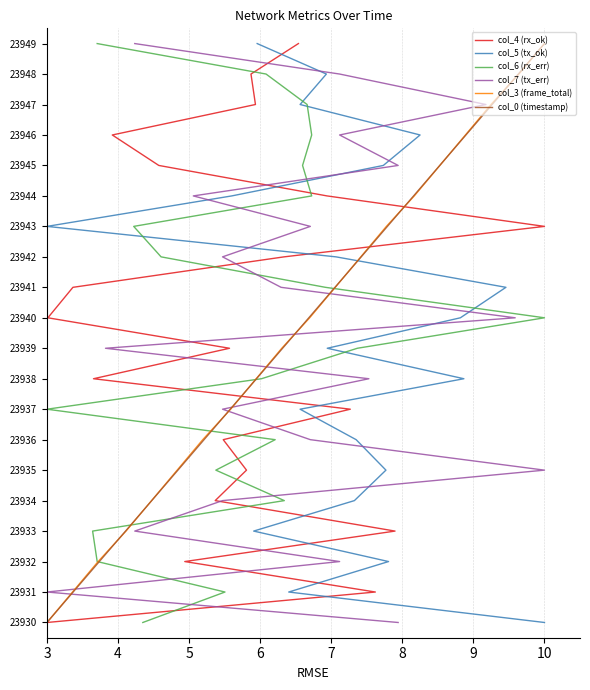

How many series are shown in this chart?

6